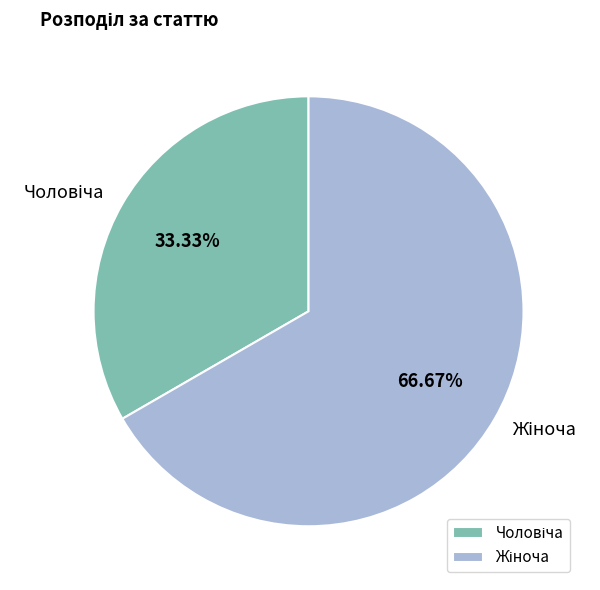

Is there a majority slice in this chart?

Yes